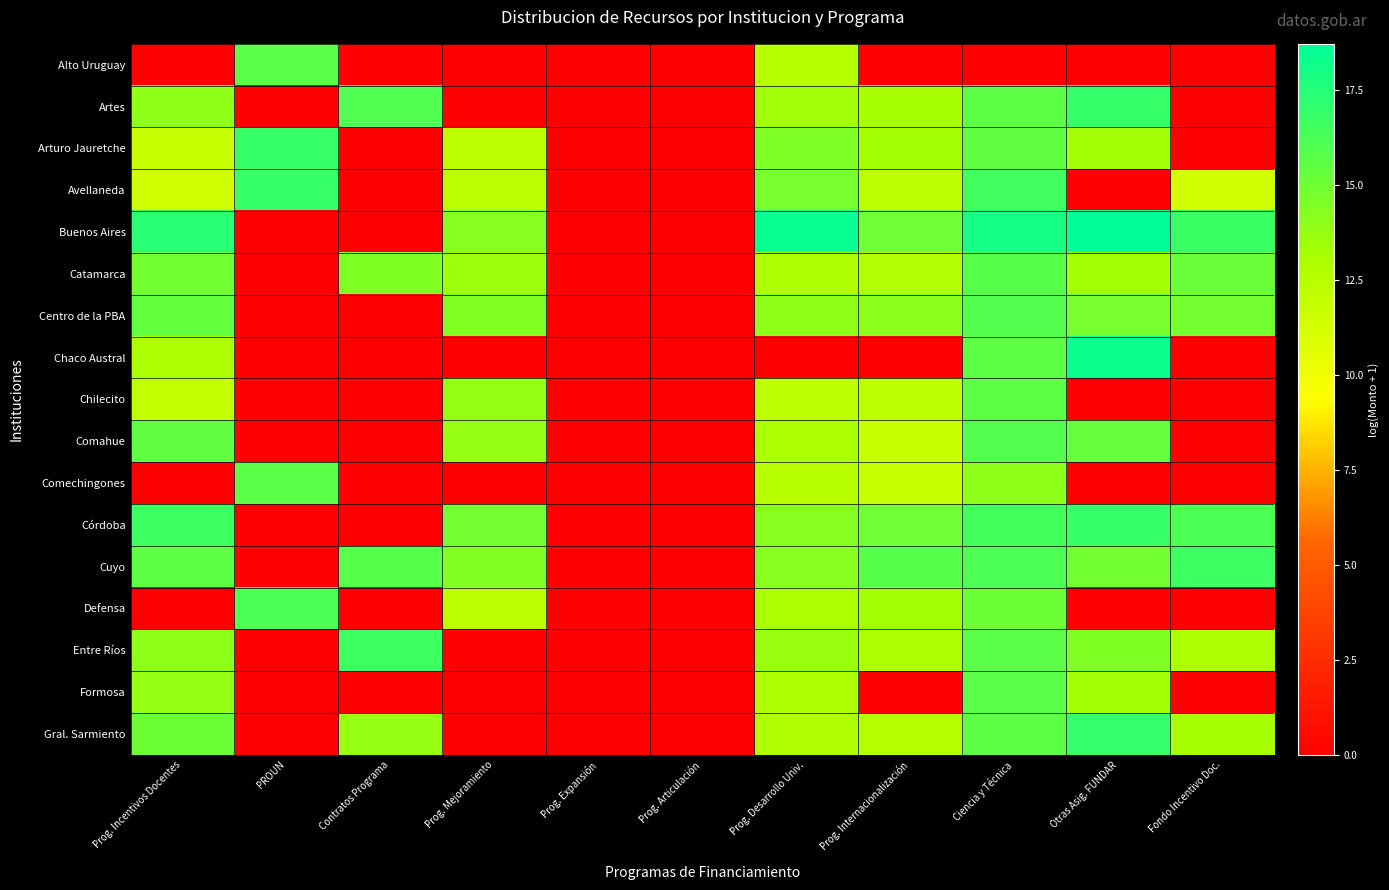

Reading left to right, transcribe all the data shown in this chart.

Alto Uruguay: Prog. Incentivos Docentes=0.0	PROUN=15.6	Contratos Programa=0.0	Prog. Mejoramiento=0.0	Prog. Expansión=0.0	Prog. Articulación=0.0	Prog. Desarrollo Univ.=12.4	Prog. Internacionalización=0.0	Ciencia y Técnica=0.0	Otras Asig. FUNDAR=0.0	Fondo Incentivo Doc.=0.0
Artes: Prog. Incentivos Docentes=13.9	PROUN=0.0	Contratos Programa=16.0	Prog. Mejoramiento=0.0	Prog. Expansión=0.0	Prog. Articulación=0.0	Prog. Desarrollo Univ.=13.4	Prog. Internacionalización=13.1	Ciencia y Técnica=15.6	Otras Asig. FUNDAR=16.8	Fondo Incentivo Doc.=0.0
Arturo Jauretche: Prog. Incentivos Docentes=11.8	PROUN=16.9	Contratos Programa=0.0	Prog. Mejoramiento=12.3	Prog. Expansión=0.0	Prog. Articulación=0.0	Prog. Desarrollo Univ.=14.5	Prog. Internacionalización=13.3	Ciencia y Técnica=15.5	Otras Asig. FUNDAR=13.4	Fondo Incentivo Doc.=0.0
Avellaneda: Prog. Incentivos Docentes=11.3	PROUN=16.9	Contratos Programa=0.0	Prog. Mejoramiento=12.3	Prog. Expansión=0.0	Prog. Articulación=0.0	Prog. Desarrollo Univ.=14.7	Prog. Internacionalización=12.3	Ciencia y Técnica=16.5	Otras Asig. FUNDAR=0.0	Fondo Incentivo Doc.=11.3
Buenos Aires: Prog. Incentivos Docentes=17.4	PROUN=0.0	Contratos Programa=0.0	Prog. Mejoramiento=14.2	Prog. Expansión=0.0	Prog. Articulación=0.0	Prog. Desarrollo Univ.=18.4	Prog. Internacionalización=15.0	Ciencia y Técnica=17.9	Otras Asig. FUNDAR=18.7	Fondo Incentivo Doc.=16.7
Catamarca: Prog. Incentivos Docentes=14.9	PROUN=0.0	Contratos Programa=14.4	Prog. Mejoramiento=13.5	Prog. Expansión=0.0	Prog. Articulación=0.0	Prog. Desarrollo Univ.=12.9	Prog. Internacionalización=12.8	Ciencia y Técnica=15.9	Otras Asig. FUNDAR=13.4	Fondo Incentivo Doc.=15.1
Centro de la PBA: Prog. Incentivos Docentes=15.4	PROUN=0.0	Contratos Programa=0.0	Prog. Mejoramiento=14.4	Prog. Expansión=0.0	Prog. Articulación=0.0	Prog. Desarrollo Univ.=14.0	Prog. Internacionalización=14.0	Ciencia y Técnica=15.9	Otras Asig. FUNDAR=14.8	Fondo Incentivo Doc.=14.8
Chaco Austral: Prog. Incentivos Docentes=13.0	PROUN=0.0	Contratos Programa=0.0	Prog. Mejoramiento=0.0	Prog. Expansión=0.0	Prog. Articulación=0.0	Prog. Desarrollo Univ.=0.0	Prog. Internacionalización=0.0	Ciencia y Técnica=15.6	Otras Asig. FUNDAR=18.3	Fondo Incentivo Doc.=0.0
Chilecito: Prog. Incentivos Docentes=12.0	PROUN=0.0	Contratos Programa=0.0	Prog. Mejoramiento=13.8	Prog. Expansión=0.0	Prog. Articulación=0.0	Prog. Desarrollo Univ.=12.3	Prog. Internacionalización=12.2	Ciencia y Técnica=15.6	Otras Asig. FUNDAR=0.0	Fondo Incentivo Doc.=0.0
Comahue: Prog. Incentivos Docentes=15.5	PROUN=0.0	Contratos Programa=0.0	Prog. Mejoramiento=13.7	Prog. Expansión=0.0	Prog. Articulación=0.0	Prog. Desarrollo Univ.=13.1	Prog. Internacionalización=11.7	Ciencia y Técnica=15.9	Otras Asig. FUNDAR=15.3	Fondo Incentivo Doc.=0.0
Comechingones: Prog. Incentivos Docentes=0.0	PROUN=15.6	Contratos Programa=0.0	Prog. Mejoramiento=0.0	Prog. Expansión=0.0	Prog. Articulación=0.0	Prog. Desarrollo Univ.=12.4	Prog. Internacionalización=11.7	Ciencia y Técnica=14.0	Otras Asig. FUNDAR=0.0	Fondo Incentivo Doc.=0.0
Córdoba: Prog. Incentivos Docentes=16.6	PROUN=0.0	Contratos Programa=0.0	Prog. Mejoramiento=14.9	Prog. Expansión=0.0	Prog. Articulación=0.0	Prog. Desarrollo Univ.=14.2	Prog. Internacionalización=15.1	Ciencia y Técnica=16.5	Otras Asig. FUNDAR=16.8	Fondo Incentivo Doc.=16.1
Cuyo: Prog. Incentivos Docentes=15.6	PROUN=0.0	Contratos Programa=15.8	Prog. Mejoramiento=14.4	Prog. Expansión=0.0	Prog. Articulación=0.0	Prog. Desarrollo Univ.=14.2	Prog. Internacionalización=15.8	Ciencia y Técnica=16.1	Otras Asig. FUNDAR=15.0	Fondo Incentivo Doc.=16.7
Defensa: Prog. Incentivos Docentes=0.0	PROUN=16.1	Contratos Programa=0.0	Prog. Mejoramiento=12.3	Prog. Expansión=0.0	Prog. Articulación=0.0	Prog. Desarrollo Univ.=13.0	Prog. Internacionalización=13.3	Ciencia y Técnica=15.1	Otras Asig. FUNDAR=0.0	Fondo Incentivo Doc.=0.0
Entre Ríos: Prog. Incentivos Docentes=14.0	PROUN=0.0	Contratos Programa=16.6	Prog. Mejoramiento=0.0	Prog. Expansión=0.0	Prog. Articulación=0.0	Prog. Desarrollo Univ.=13.6	Prog. Internacionalización=13.0	Ciencia y Técnica=15.7	Otras Asig. FUNDAR=14.5	Fondo Incentivo Doc.=13.0
Formosa: Prog. Incentivos Docentes=13.8	PROUN=0.0	Contratos Programa=0.0	Prog. Mejoramiento=0.0	Prog. Expansión=0.0	Prog. Articulación=0.0	Prog. Desarrollo Univ.=12.9	Prog. Internacionalización=0.0	Ciencia y Técnica=15.6	Otras Asig. FUNDAR=13.4	Fondo Incentivo Doc.=0.0
Gral. Sarmiento: Prog. Incentivos Docentes=15.1	PROUN=0.0	Contratos Programa=13.7	Prog. Mejoramiento=0.0	Prog. Expansión=0.0	Prog. Articulación=0.0	Prog. Desarrollo Univ.=12.9	Prog. Internacionalización=12.7	Ciencia y Técnica=15.6	Otras Asig. FUNDAR=17.0	Fondo Incentivo Doc.=13.1